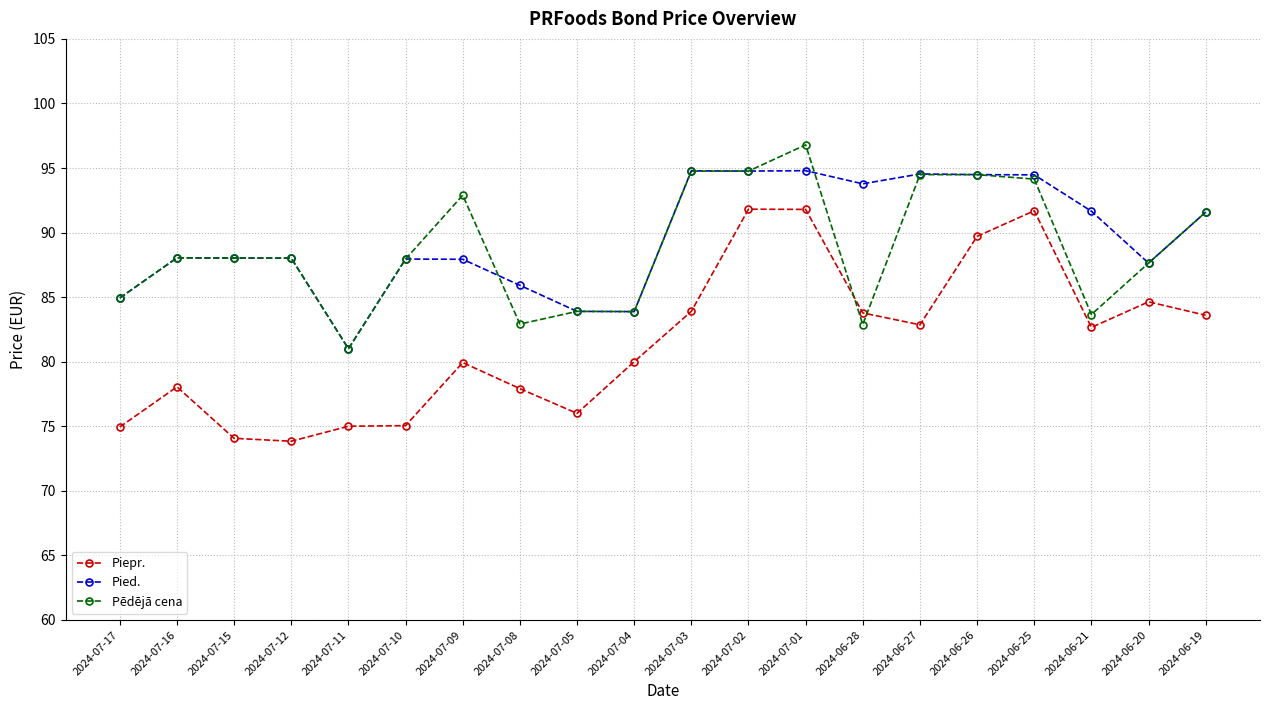

What is the label of the 12th point from the left?

2024-07-02